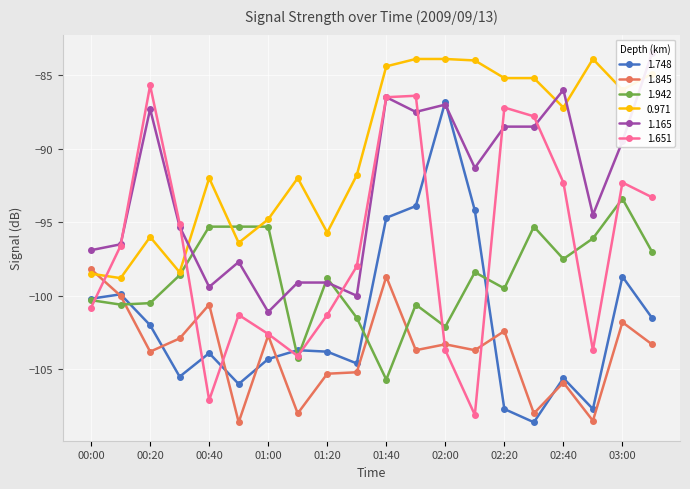

True or false: 0.971 has a value of -98.4 at 00:30.

True